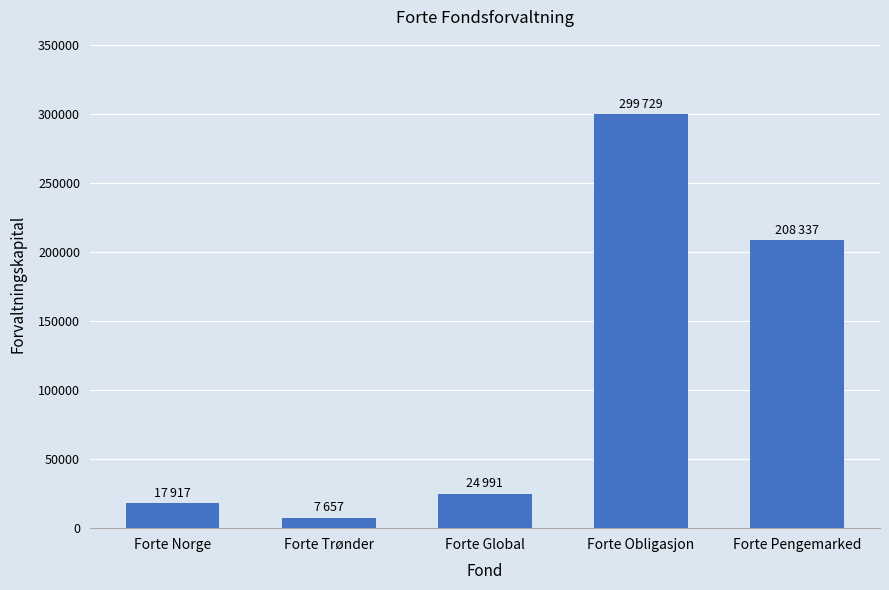

At which label is the value closest to 153693?

Forte Pengemarked